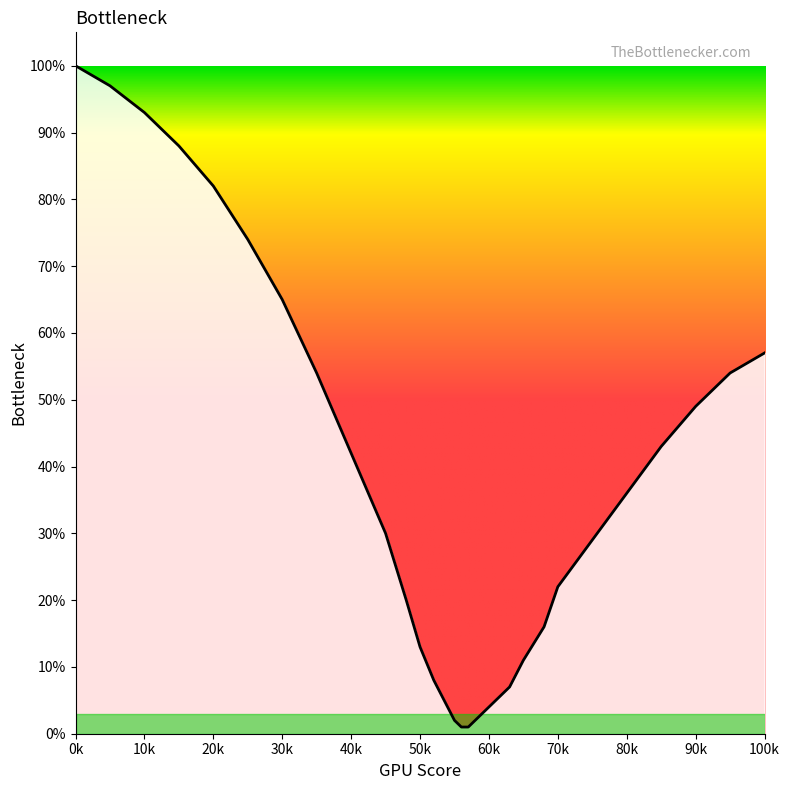

What is the greatest value displayed?

100